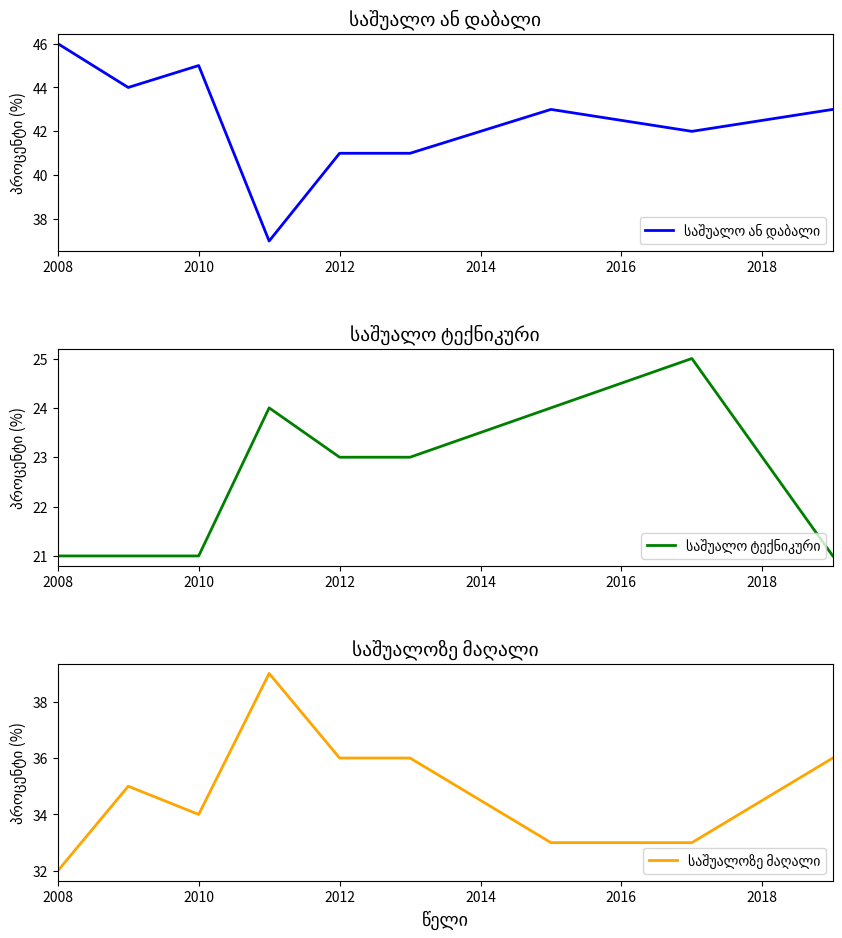

What is the minimum value shown in the chart?

21